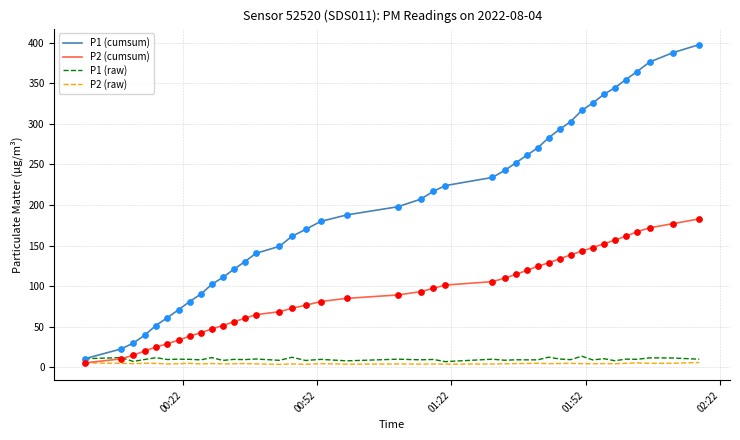

Which series has the largest range (max minus min)?

P1 (cumsum)